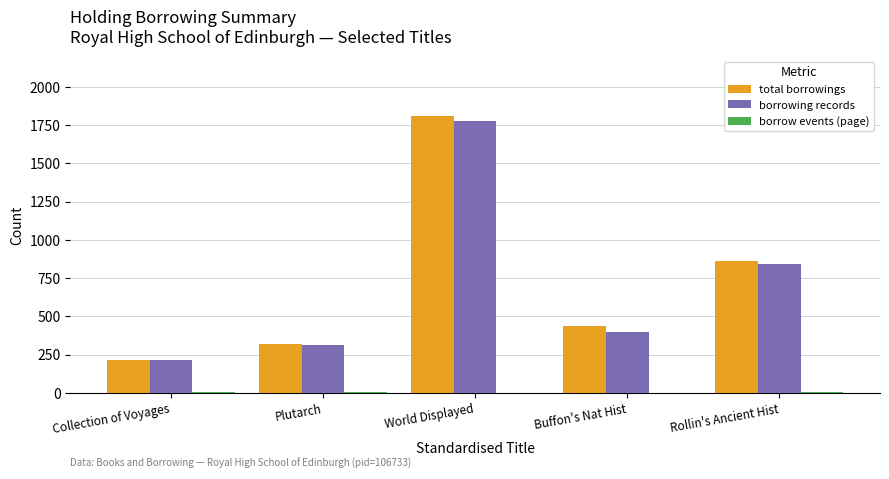

At which label does borrowing records reach its peak?

World Displayed